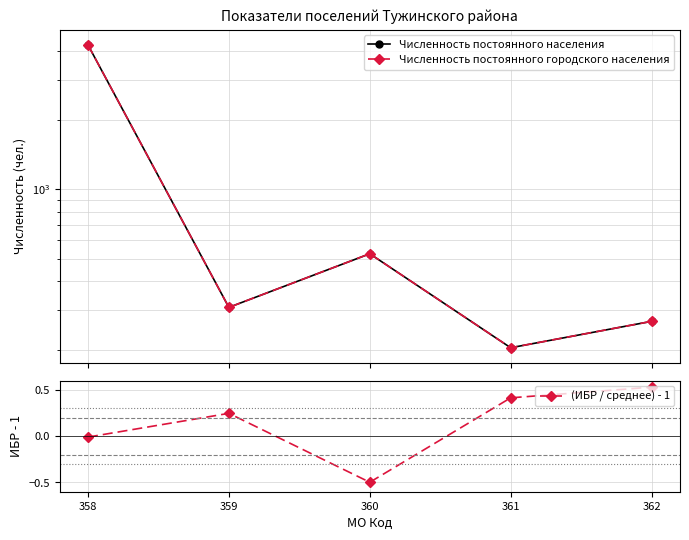

Is the value of (ИБР / среднее) - 1 at 360 greater than the value of Численность постоянного населения at 359?

No